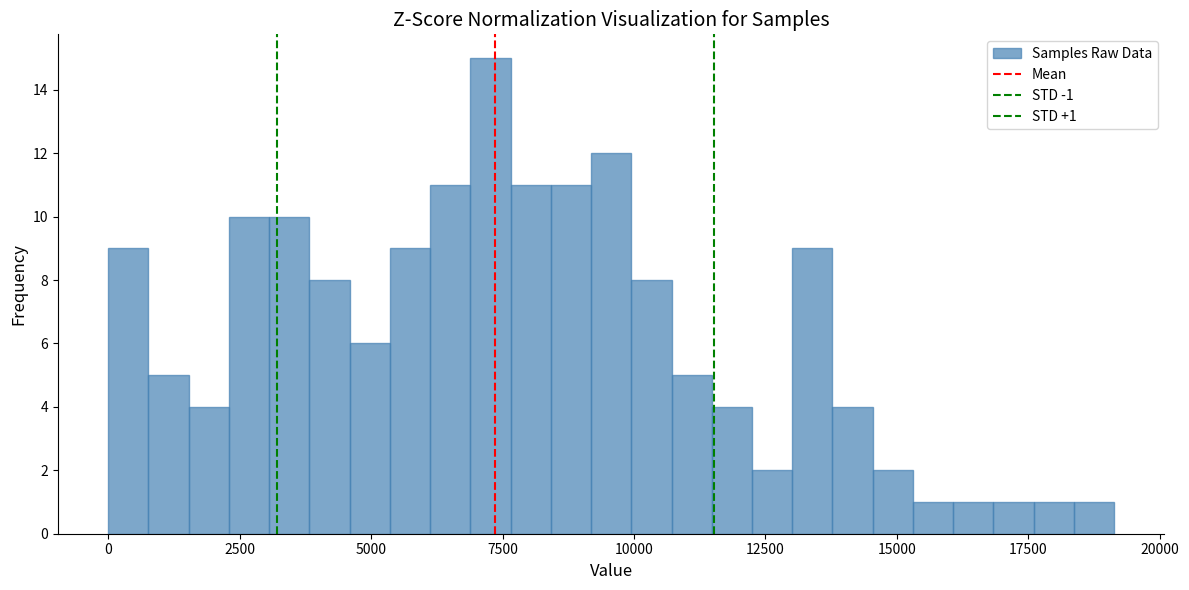

Around what value on the x-axis is the tallest bar? Give the approximate position of its centre, as read against the axis.

7500